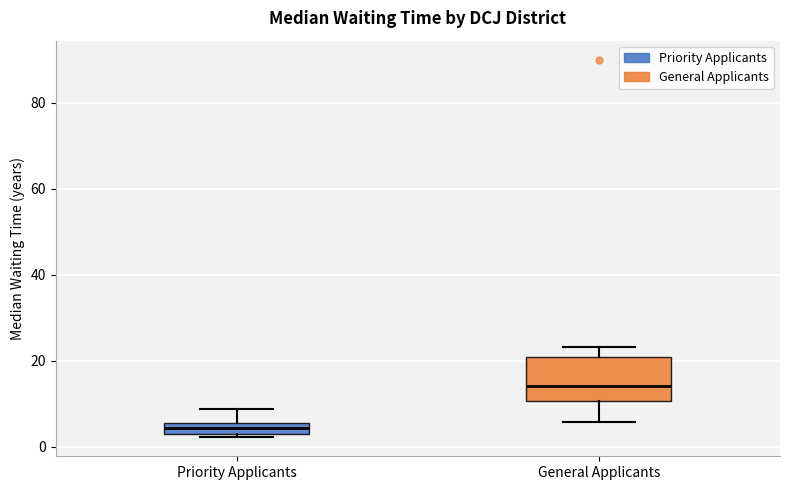

Which box's median line is the highest?

General Applicants